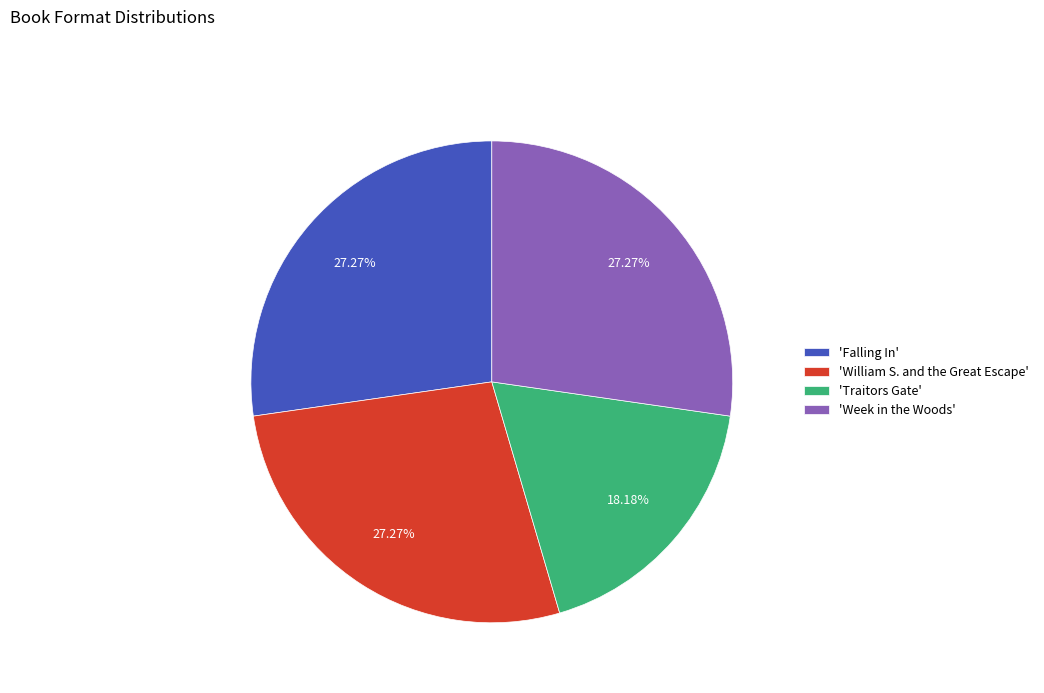

Which has a higher value, 'Traitors Gate' or 'Week in the Woods'?

'Week in the Woods'